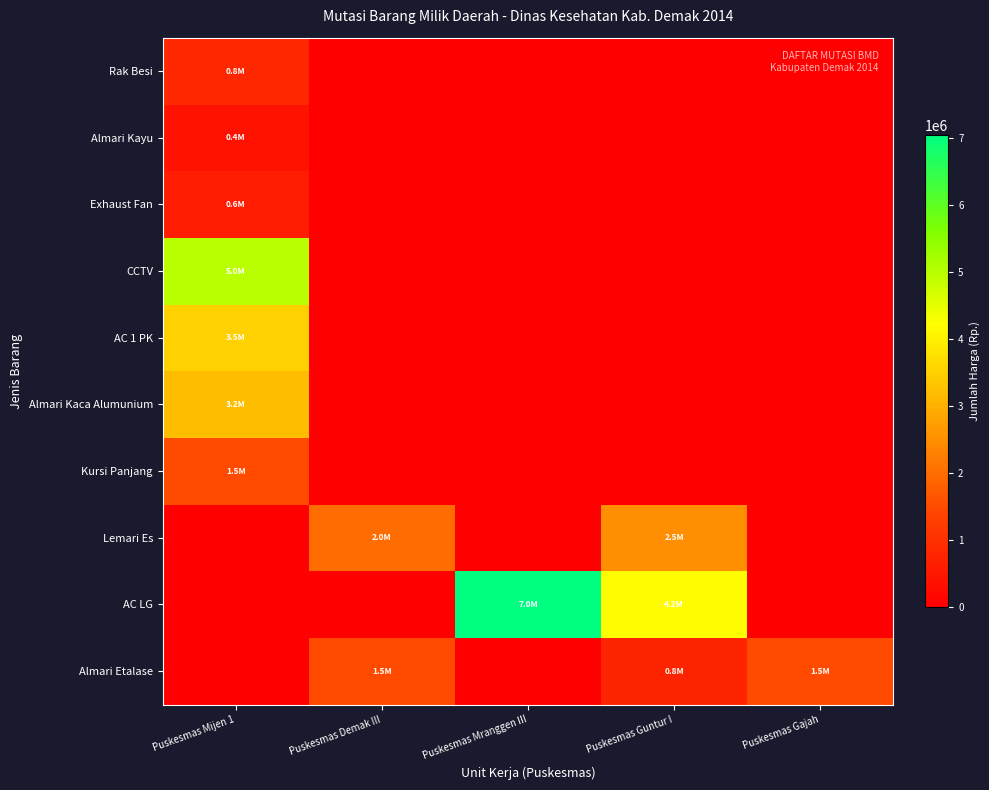

Reading right to left, what are all the values shown in this chart?

Rak Besi: Puskesmas Gajah=0	Puskesmas Guntur I=0	Puskesmas Mranggen III=0	Puskesmas Demak III=0	Puskesmas Mijen 1=800000
Almari Kayu: Puskesmas Gajah=0	Puskesmas Guntur I=0	Puskesmas Mranggen III=0	Puskesmas Demak III=0	Puskesmas Mijen 1=400000
Exhaust Fan: Puskesmas Gajah=0	Puskesmas Guntur I=0	Puskesmas Mranggen III=0	Puskesmas Demak III=0	Puskesmas Mijen 1=600000
CCTV: Puskesmas Gajah=0	Puskesmas Guntur I=0	Puskesmas Mranggen III=0	Puskesmas Demak III=0	Puskesmas Mijen 1=5000000
AC 1 PK: Puskesmas Gajah=0	Puskesmas Guntur I=0	Puskesmas Mranggen III=0	Puskesmas Demak III=0	Puskesmas Mijen 1=3500000
Almari Kaca Alumunium: Puskesmas Gajah=0	Puskesmas Guntur I=0	Puskesmas Mranggen III=0	Puskesmas Demak III=0	Puskesmas Mijen 1=3200000
Kursi Panjang: Puskesmas Gajah=0	Puskesmas Guntur I=0	Puskesmas Mranggen III=0	Puskesmas Demak III=0	Puskesmas Mijen 1=1500000
Lemari Es: Puskesmas Gajah=0	Puskesmas Guntur I=2500000	Puskesmas Mranggen III=0	Puskesmas Demak III=2000000	Puskesmas Mijen 1=0
AC LG: Puskesmas Gajah=0	Puskesmas Guntur I=4200000	Puskesmas Mranggen III=7038000	Puskesmas Demak III=0	Puskesmas Mijen 1=0
Almari Etalase: Puskesmas Gajah=1500000	Puskesmas Guntur I=750000	Puskesmas Mranggen III=0	Puskesmas Demak III=1500000	Puskesmas Mijen 1=0